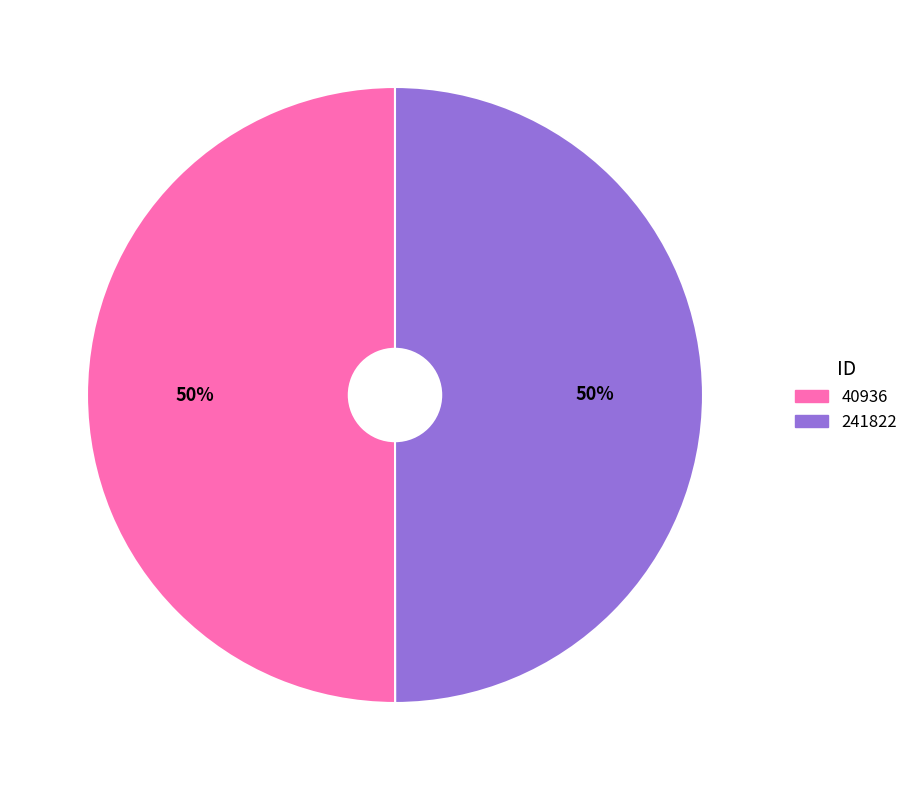

Approximately how many times larger is the value at 40936 compared to 241822?

1.0